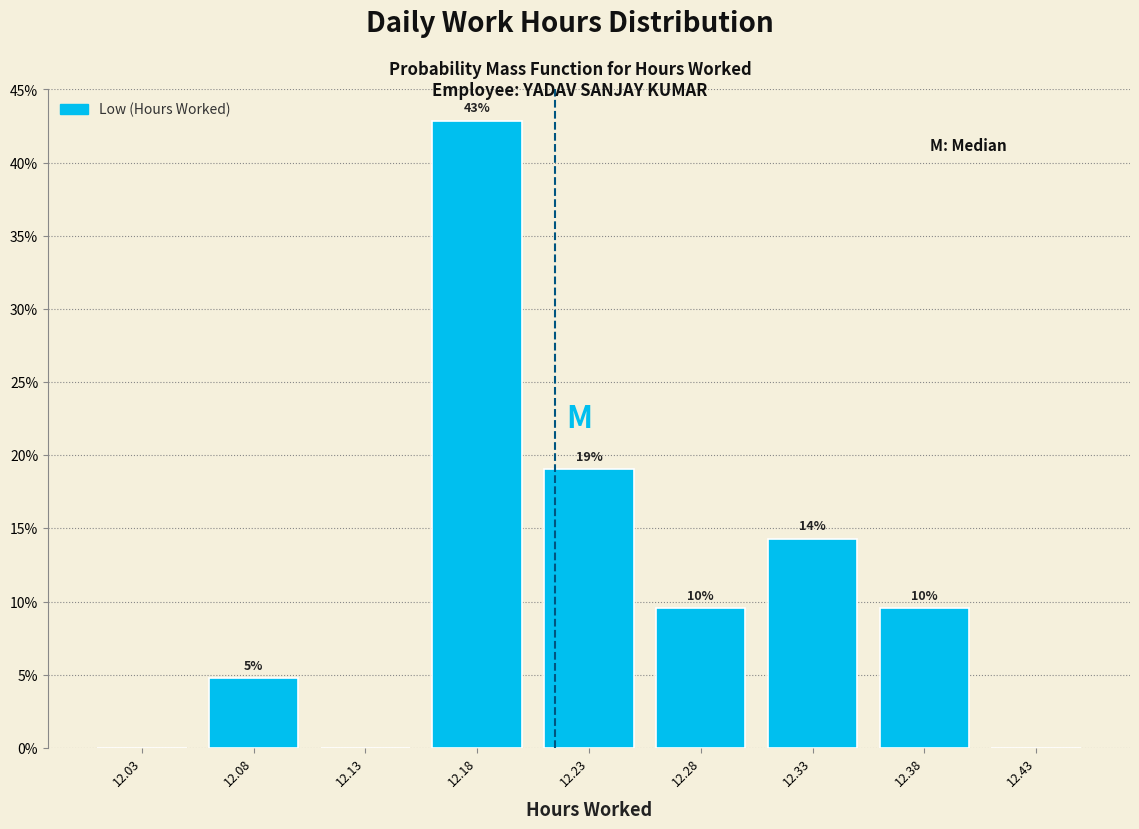

Are the bars horizontal?

No